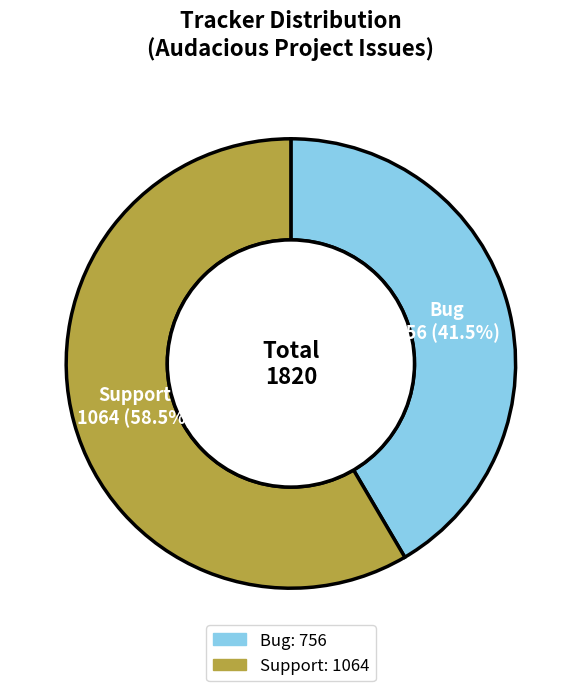

What is the total percentage of Support and Bug?

100.0%